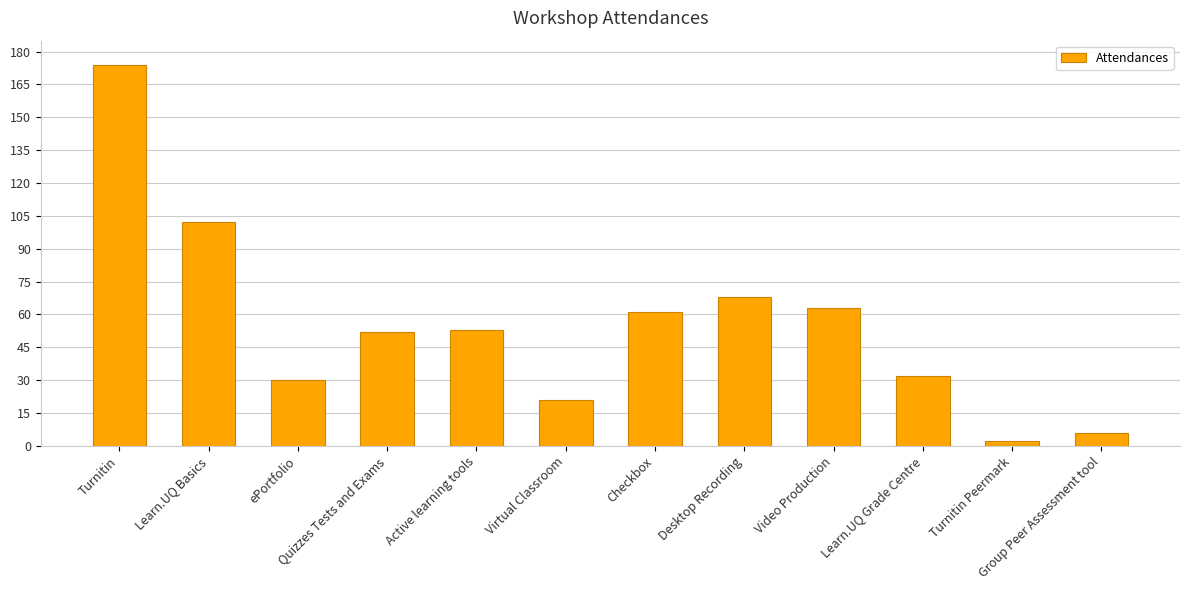

Reading left to right, transcribe all the data shown in this chart.

Turnitin=174	Learn.UQ Basics=102	ePortfolio=30	Quizzes Tests and Exams=52	Active learning tools=53	Virtual Classroom=21	Checkbox=61	Desktop Recording=68	Video Production=63	Learn.UQ Grade Centre=32	Turnitin Peermark=2	Group Peer Assessment tool=6